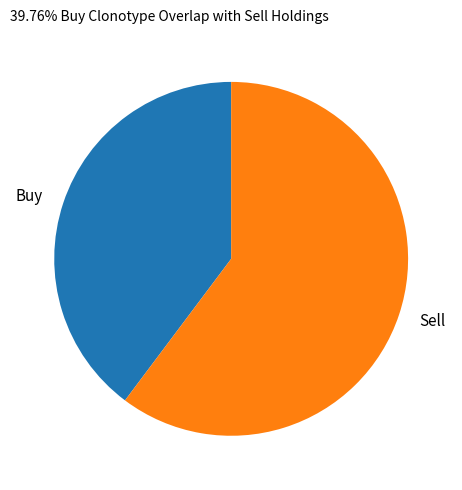

Is it true that Buy is 53% of the pie?

False